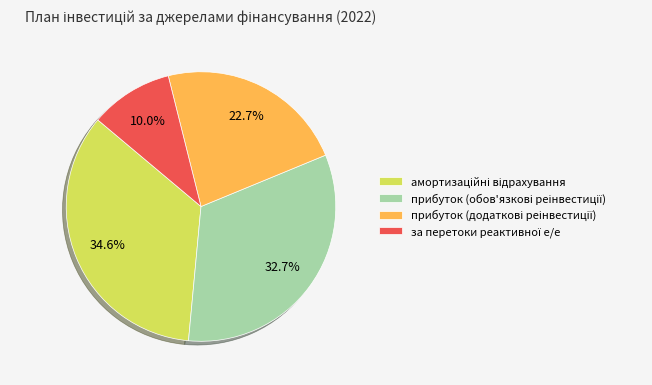

Count the number of slices in the pie.

4